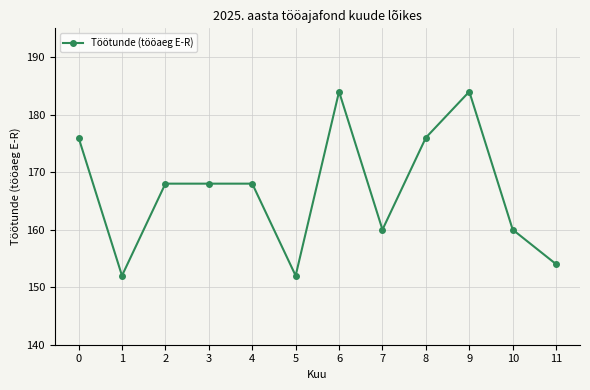

True or false: the data has more than 0 interior local peaks.

True